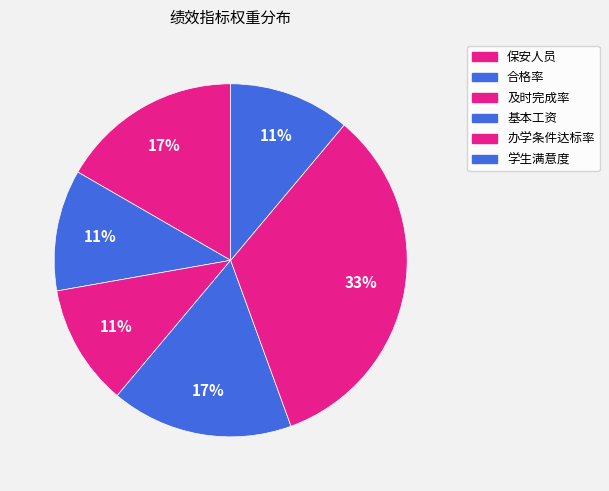

How much of the chart is everything except 保安人员?

83.3%